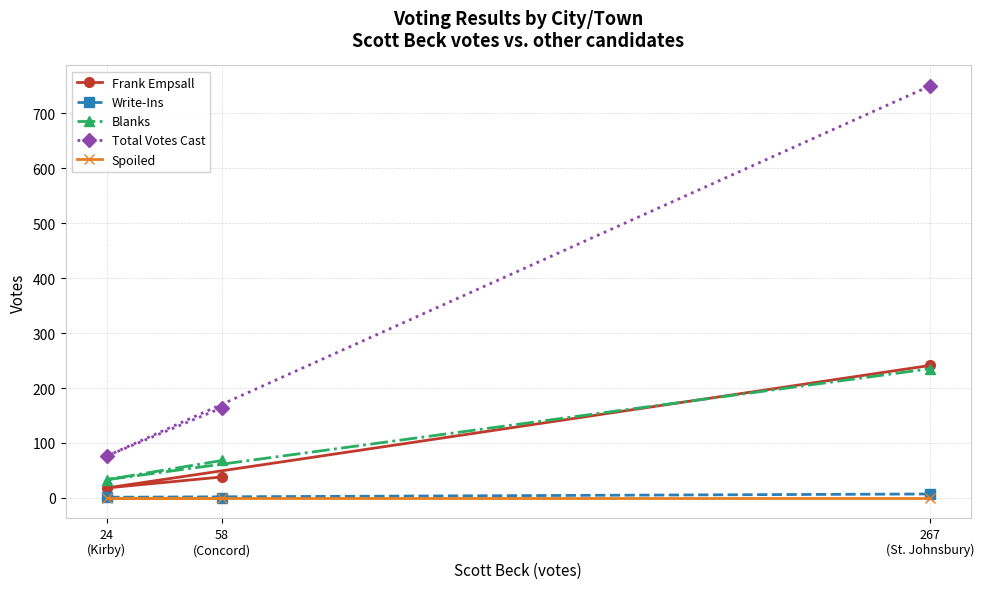

What is the value of the Frank Empsall point at the 3rd from the left?

241